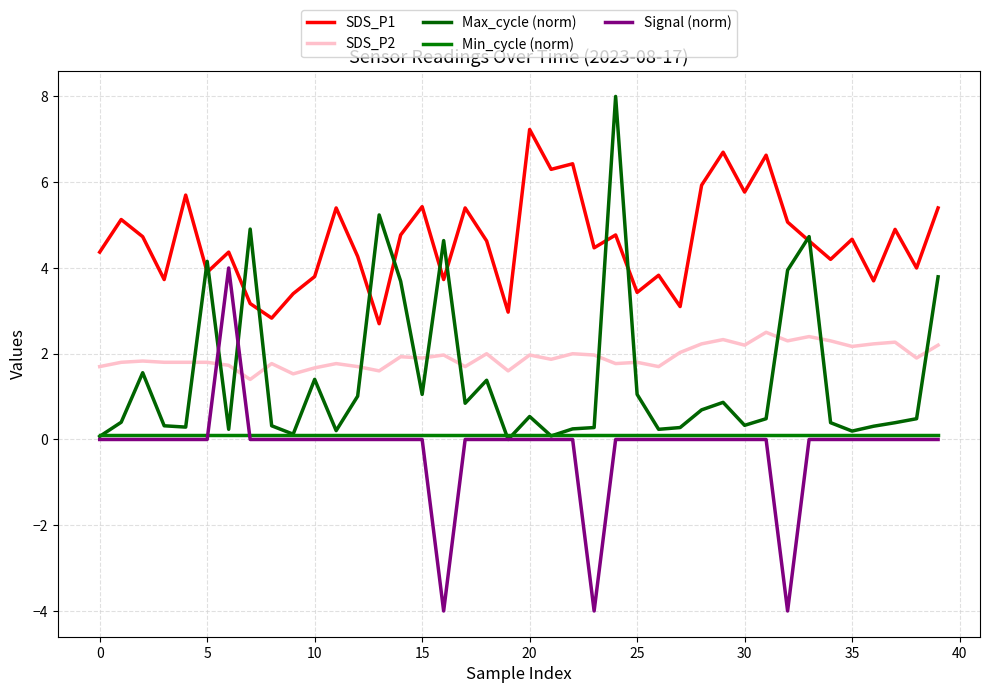

Reading left to right, transcribe all the data shown in this chart.

SDS_P1: 4.4	5.1	4.7	3.7	5.7	3.9	4.4	3.2	2.8	3.4	3.8	5.4	4.3	2.7	4.8	5.4	3.7	5.4	4.6	3.0	7.2	6.3	6.4	4.5	4.8	3.4	3.8	3.1	5.9	6.7	5.8	6.6	5.1	4.6	4.2	4.7	3.7	4.9	4.0	5.4
SDS_P2: 1.7	1.8	1.8	1.8	1.8	1.8	1.7	1.4	1.8	1.5	1.7	1.8	1.7	1.6	1.9	1.9	2.0	1.7	2.0	1.6	2.0	1.9	2.0	2.0	1.8	1.8	1.7	2.0	2.2	2.3	2.2	2.5	2.3	2.4	2.3	2.2	2.2	2.3	1.9	2.2
Max_cycle (norm): 0.1	0.4	1.6	0.3	0.3	4.2	0.2	4.9	0.3	0.1	1.4	0.2	1.0	5.2	3.7	1.1	4.6	0.8	1.4	0.0	0.5	0.1	0.2	0.3	8.0	1.1	0.2	0.3	0.7	0.9	0.3	0.5	3.9	4.7	0.4	0.2	0.3	0.4	0.5	3.8
Min_cycle (norm): 0.1	0.1	0.1	0.1	0.1	0.1	0.1	0.1	0.1	0.1	0.1	0.1	0.1	0.1	0.1	0.1	0.1	0.1	0.1	0.1	0.1	0.1	0.1	0.1	0.1	0.1	0.1	0.1	0.1	0.1	0.1	0.1	0.1	0.1	0.1	0.1	0.1	0.1	0.1	0.1
Signal (norm): -0.0	-0.0	-0.0	-0.0	-0.0	-0.0	4.0	-0.0	-0.0	-0.0	-0.0	-0.0	-0.0	-0.0	-0.0	-0.0	-4.0	-0.0	-0.0	-0.0	-0.0	-0.0	-0.0	-4.0	-0.0	-0.0	-0.0	-0.0	-0.0	-0.0	-0.0	-0.0	-4.0	-0.0	-0.0	-0.0	-0.0	-0.0	-0.0	-0.0